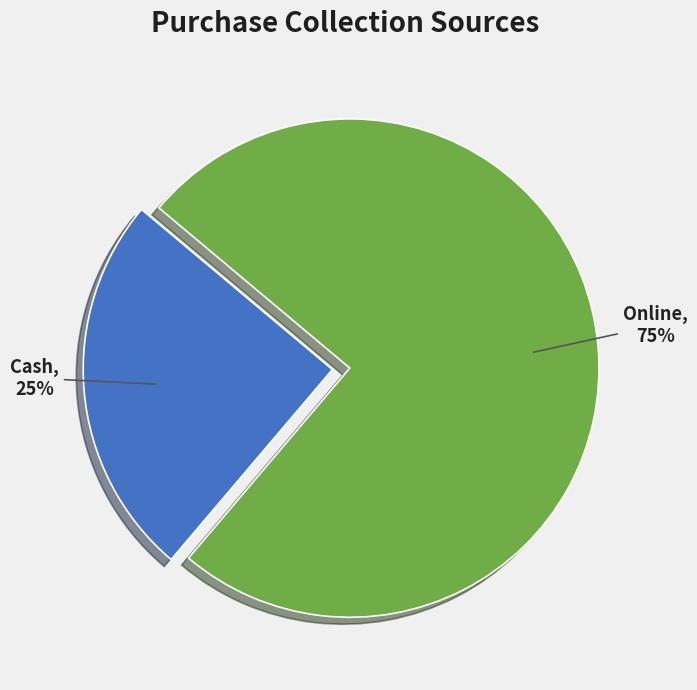

How many segments does this pie chart have?

2